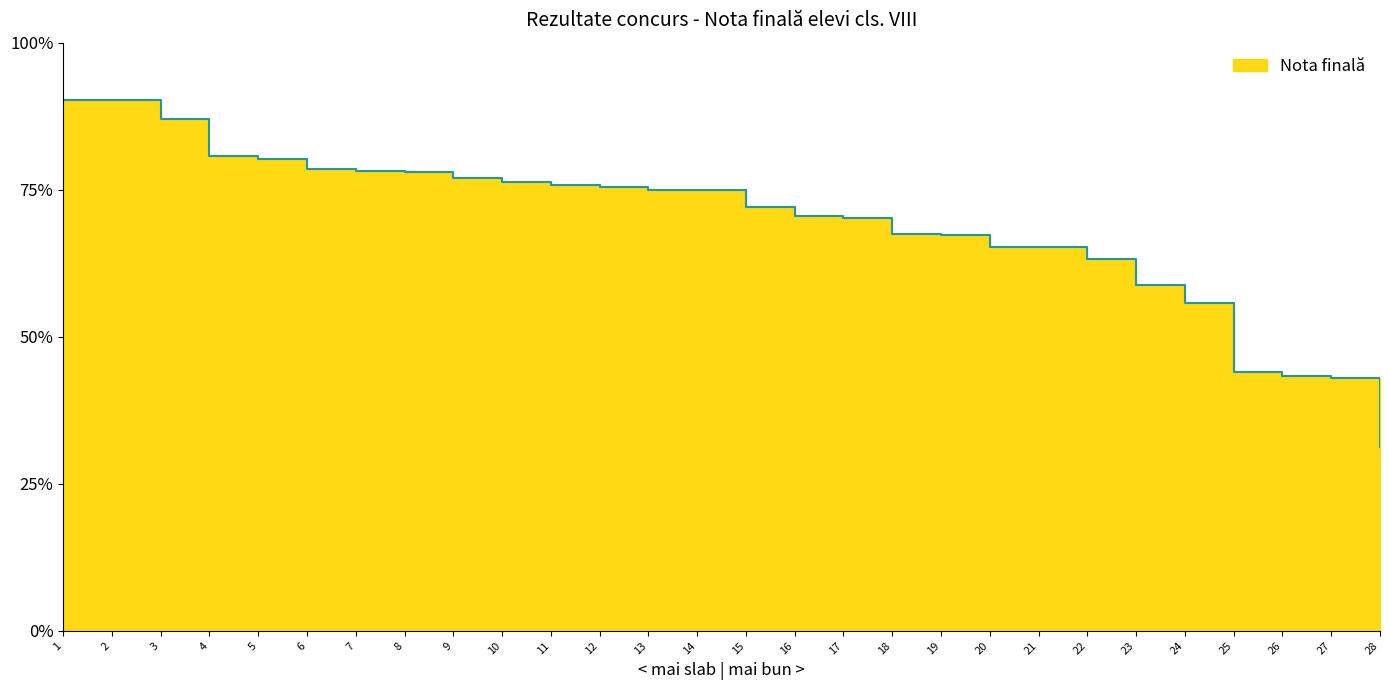

Which label corresponds to the smallest value in the chart?

28